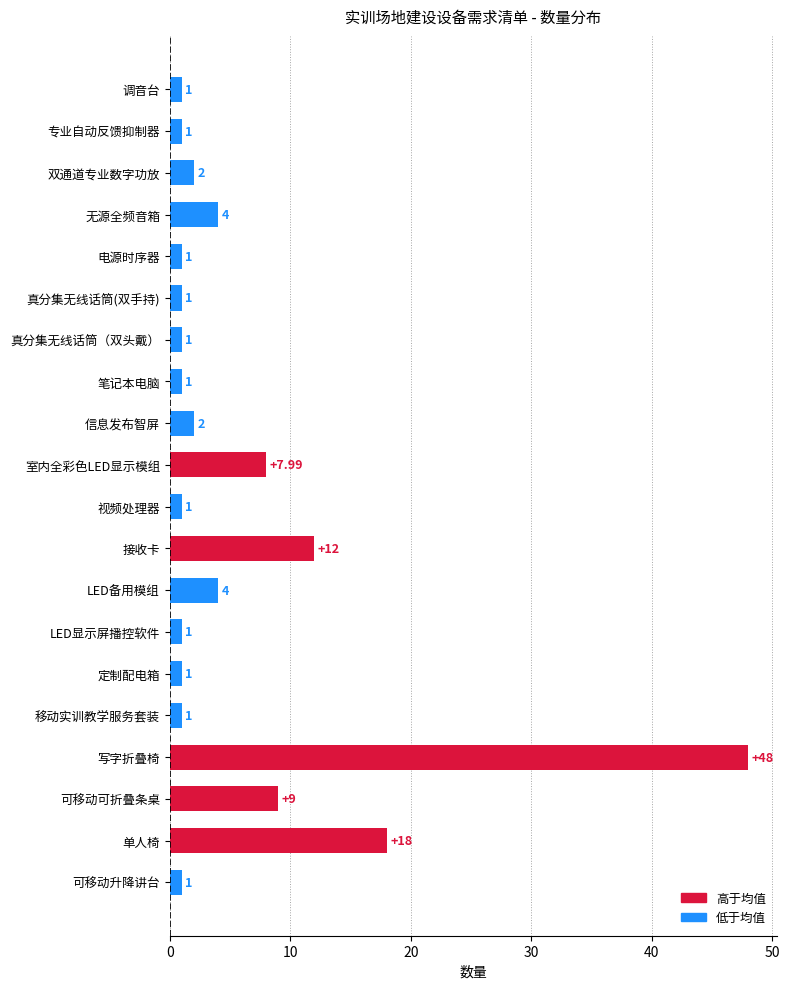

What is the sum of all values?

118.0